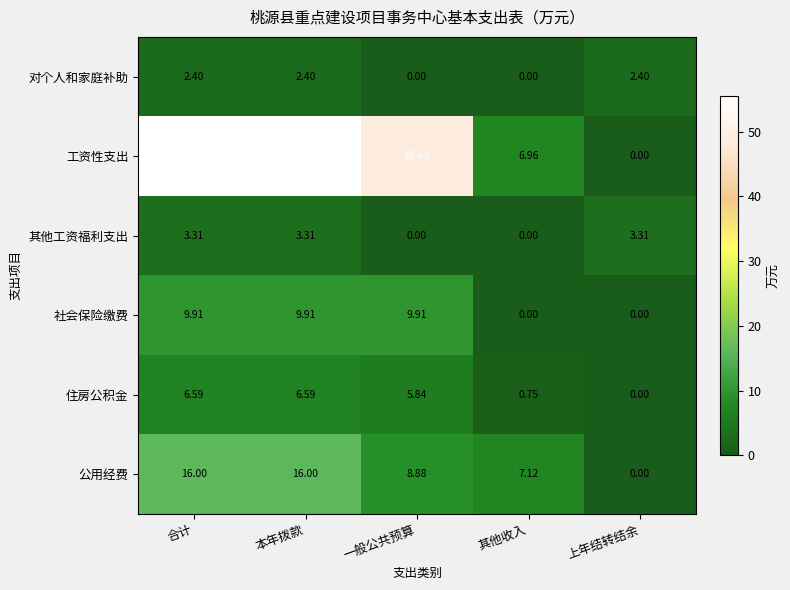

Rank the series at 合计 from highest to lowest value.

工资性支出, 公用经费, 社会保险缴费, 住房公积金, 其他工资福利支出, 对个人和家庭补助